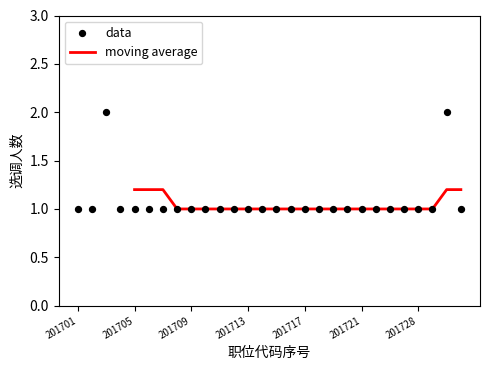

Approximately how many times larger is the value at 201727 compared to 201721?

1.0